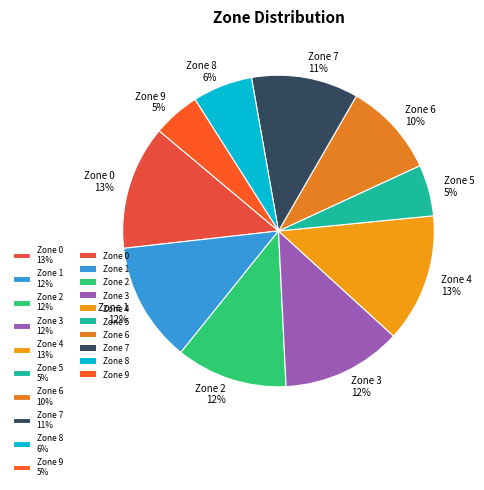

Between Zone 9 and Zone 6, which is larger?

Zone 6